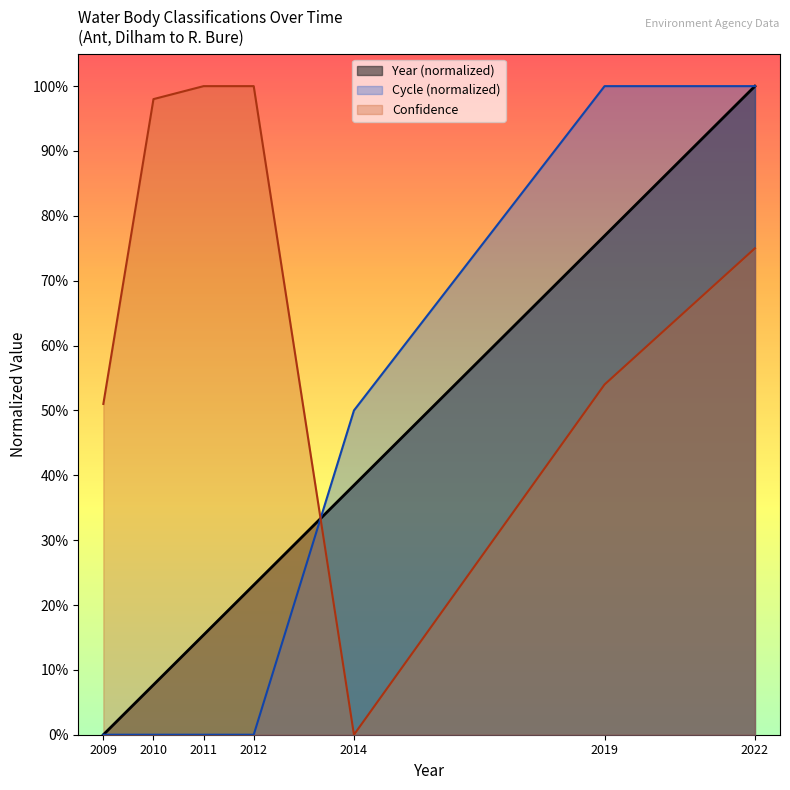

How many intersections are there between Confidence and Cycle?

1